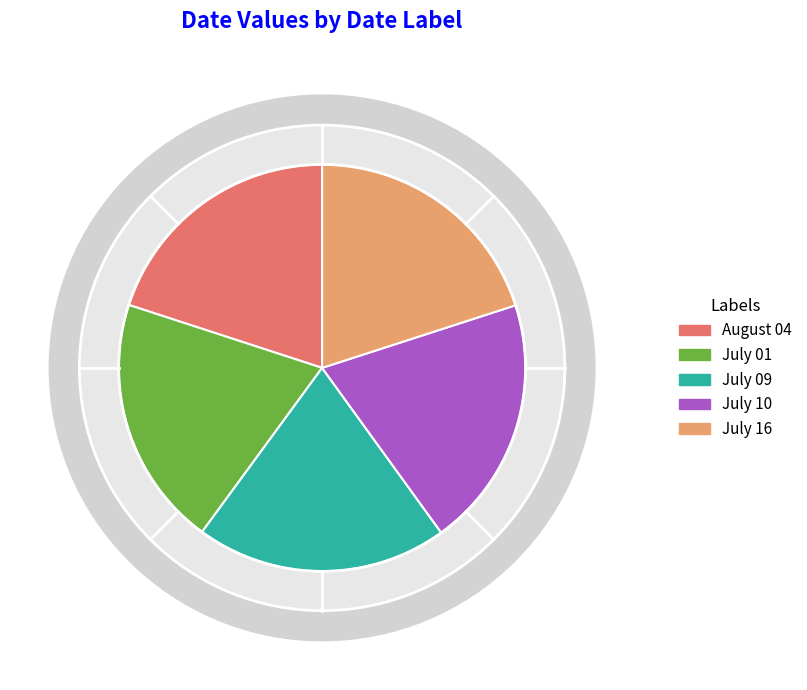

True or false: July 10 accounts for 20% of the total.

True